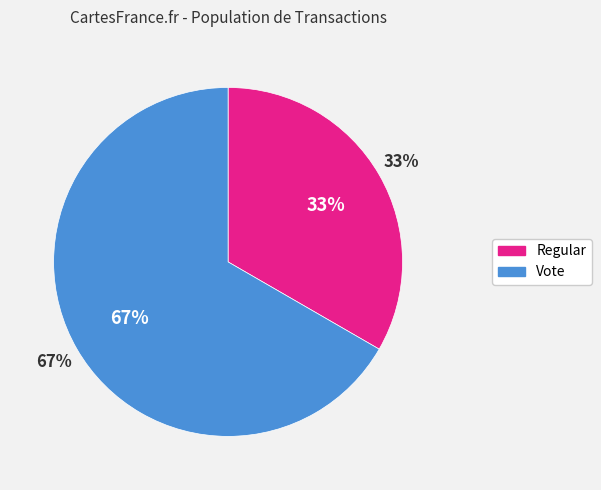

Rank the categories by value from lowest to highest.

Regular, Vote